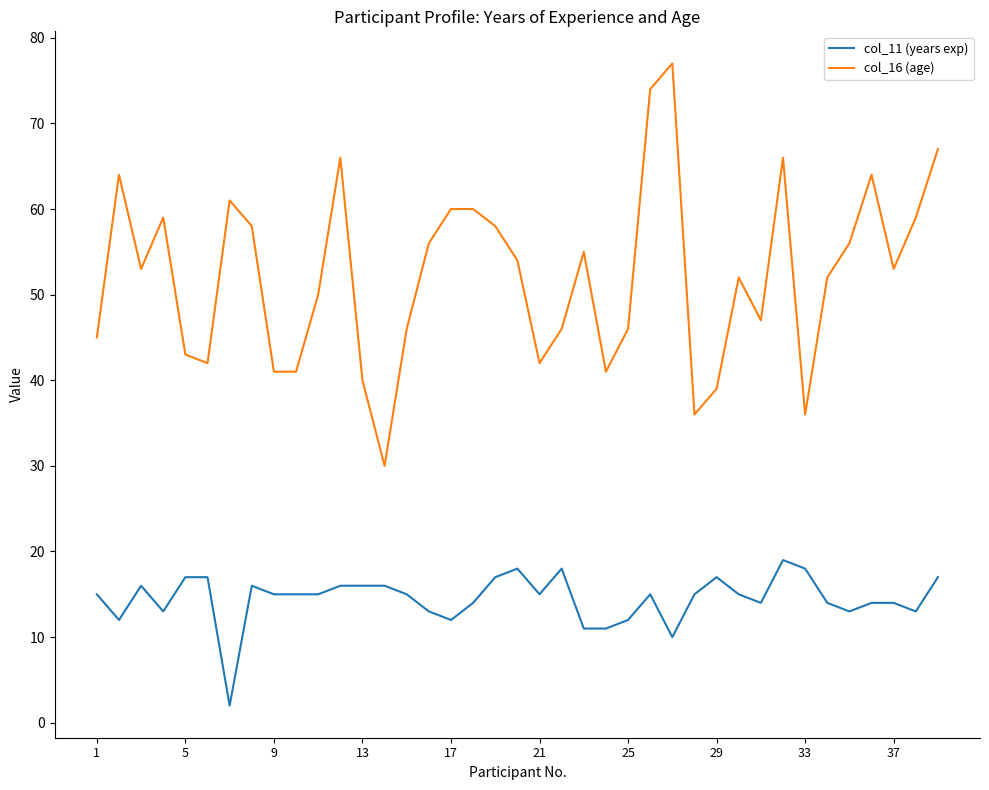

Rank the series by their average value, from lowest to highest.

col_11 (years exp), col_16 (age)